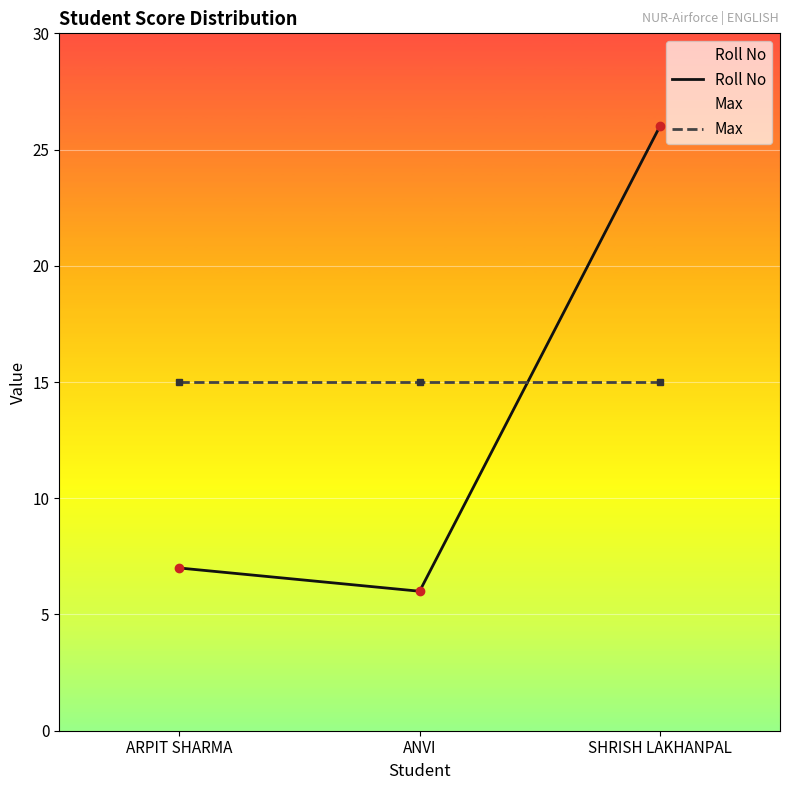

What position from the left is SHRISH LAKHANPAL?

3